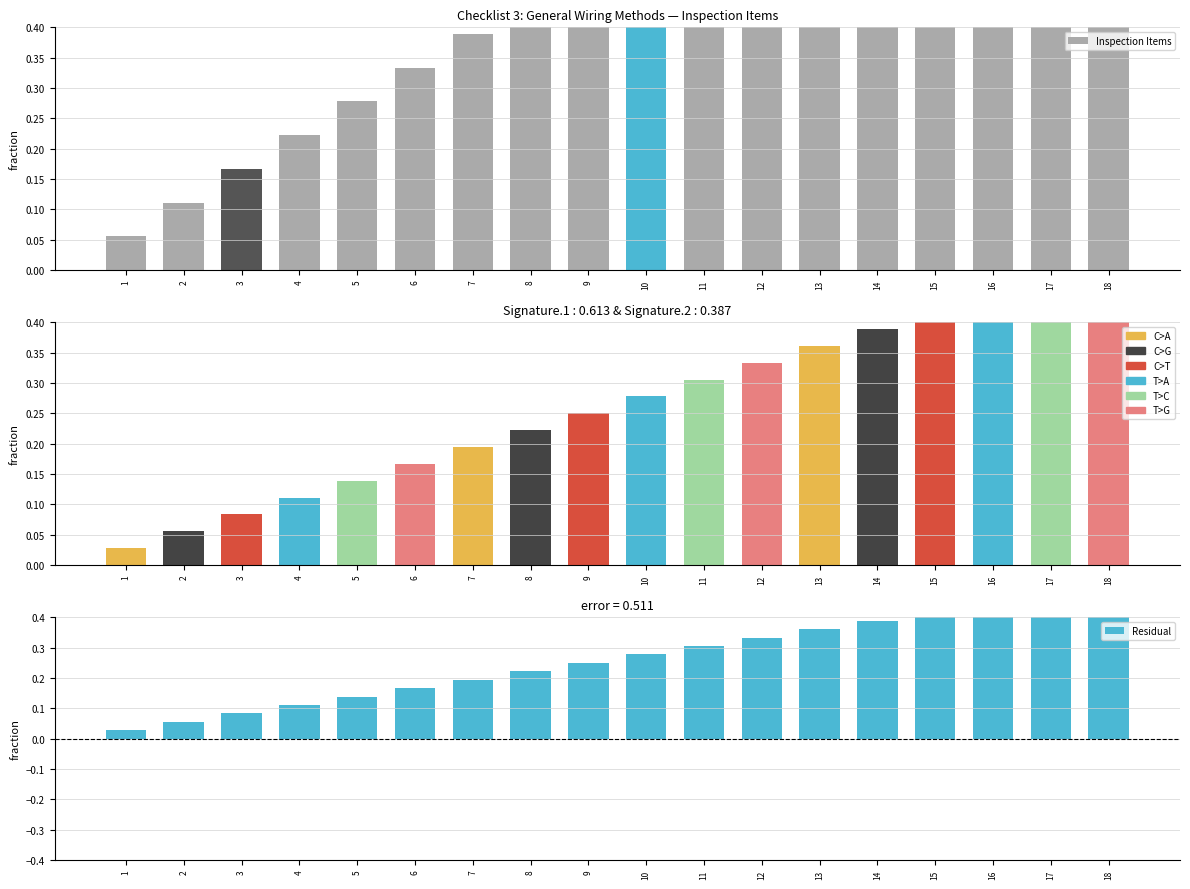

Reading right to left, what are all the values shown in this chart?

Inspection Items: 18=1.0	17=0.9	16=0.9	15=0.8	14=0.8	13=0.7	12=0.7	11=0.6	10=0.6	9=0.5	8=0.4	7=0.4	6=0.3	5=0.3	4=0.2	3=0.2	2=0.1	1=0.1
Residual: 18=0.5	17=0.5	16=0.4	15=0.4	14=0.4	13=0.4	12=0.3	11=0.3	10=0.3	9=0.2	8=0.2	7=0.2	6=0.2	5=0.1	4=0.1	3=0.1	2=0.1	1=0.0